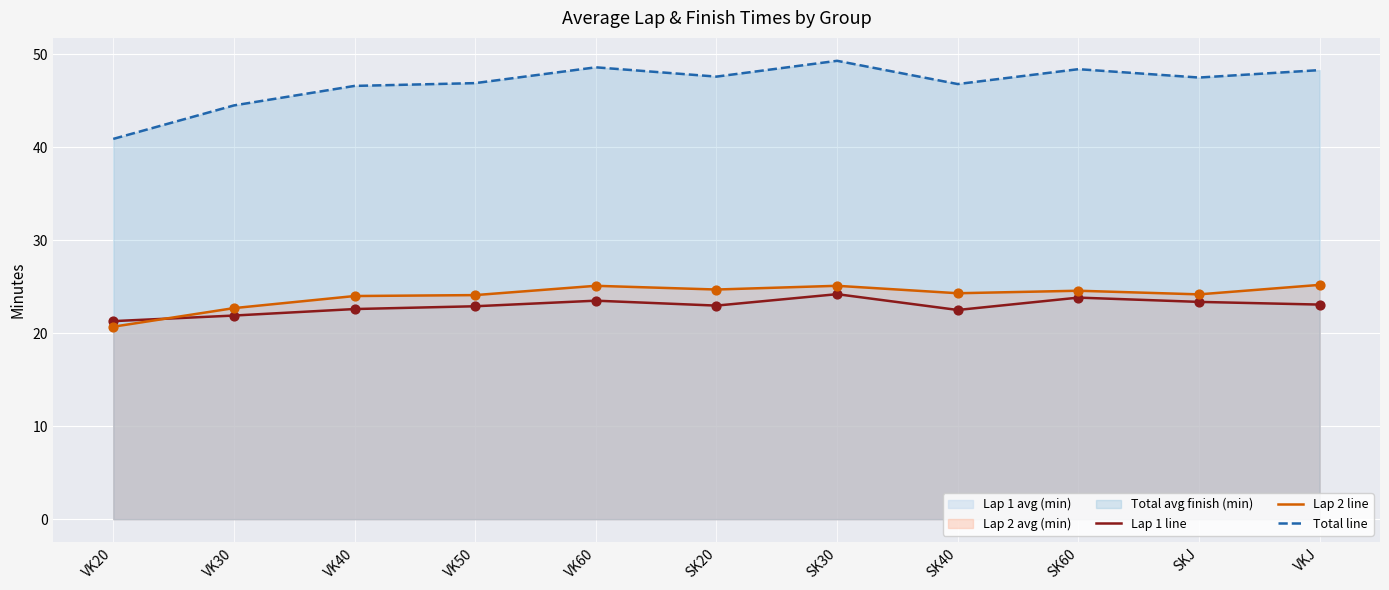

At which category is the sum across all series the highest?

SK30